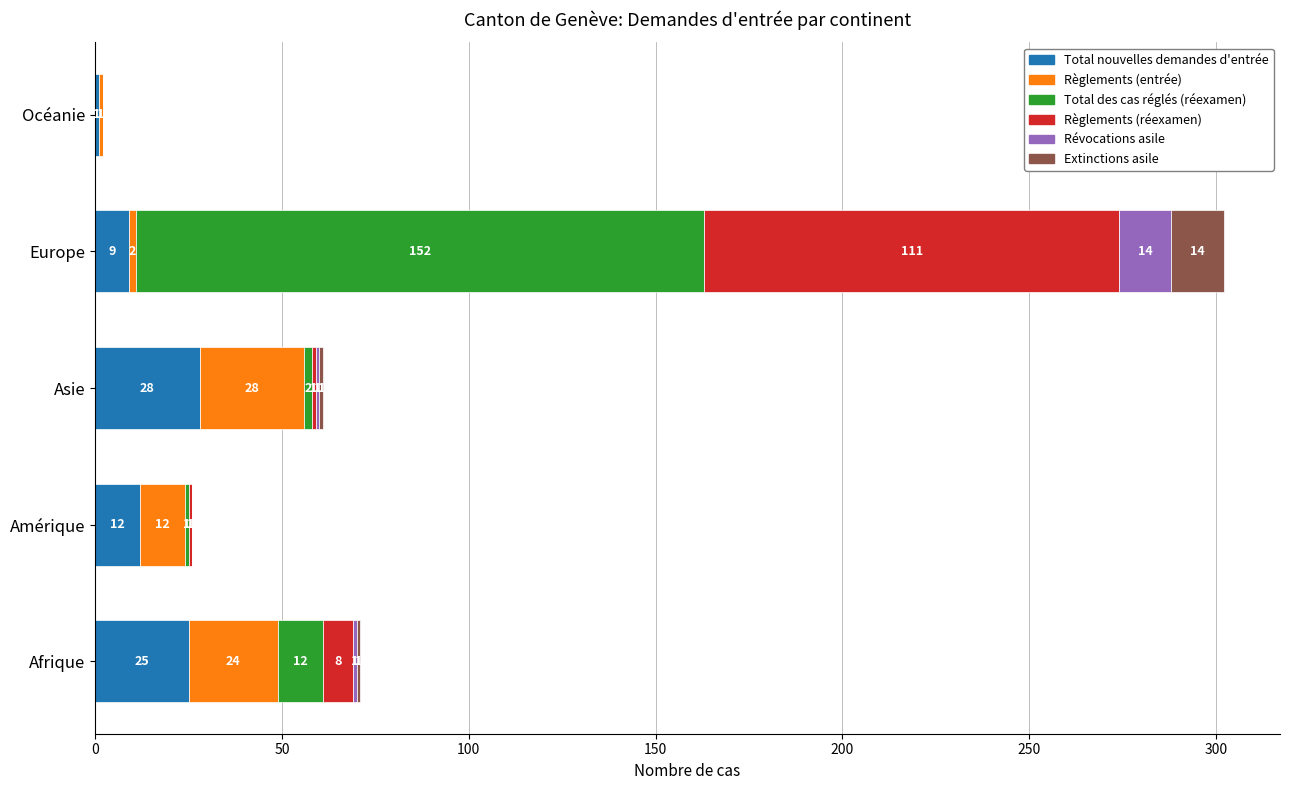

Where is Total nouvelles demandes d'entrée nearest to the value 14?

Amérique